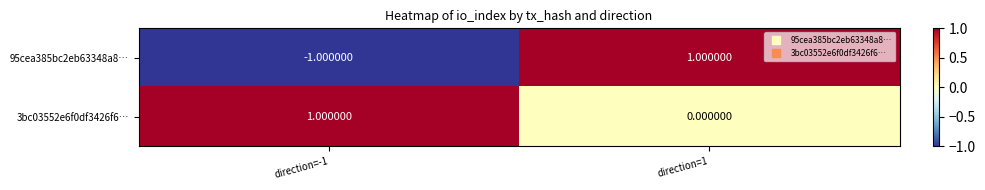

Is the value of 95cea385bc2eb63348a8… at direction=-1 greater than the value of 3bc03552e6f0df3426f6… at direction=1?

No